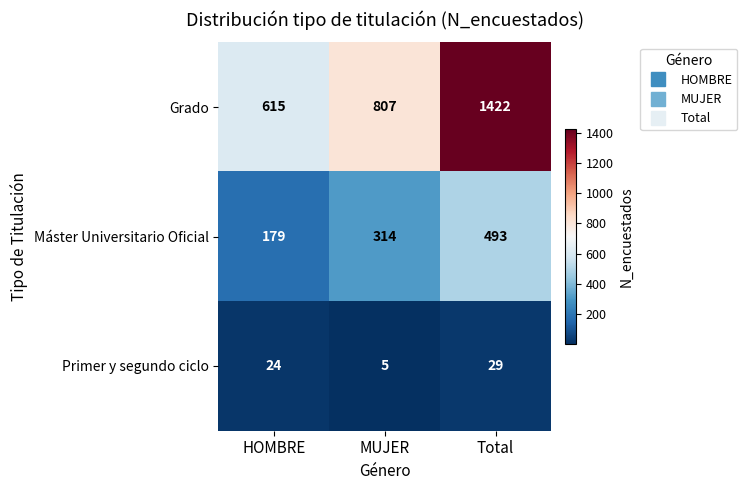

What is the difference between the highest and lowest values at MUJER?

802